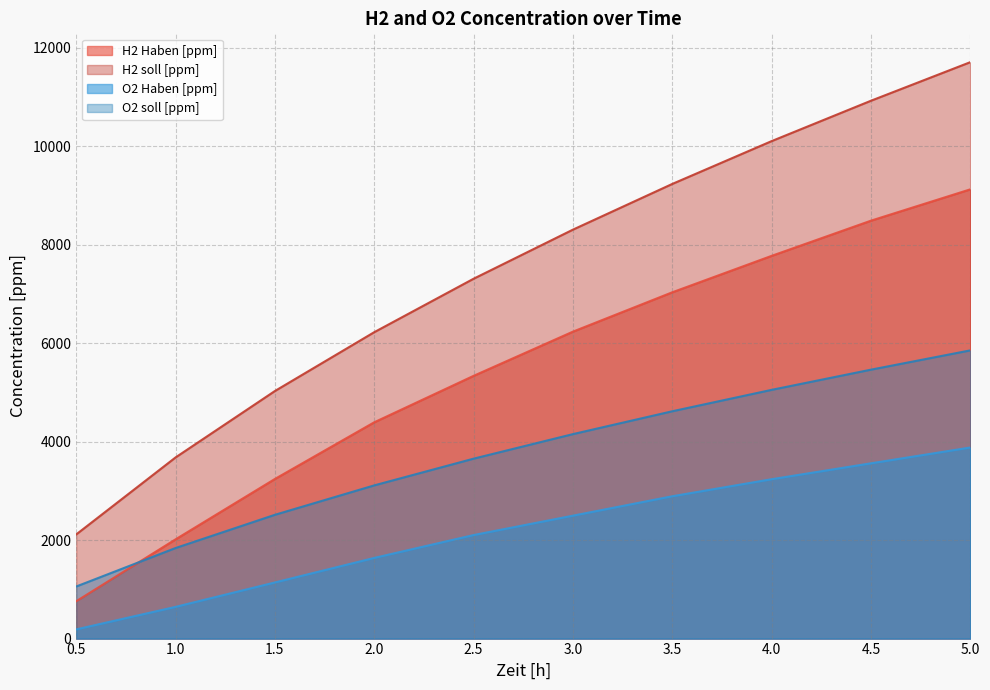

True or false: O2 Haben [ppm] and O2 soll [ppm] cross at least once.

False